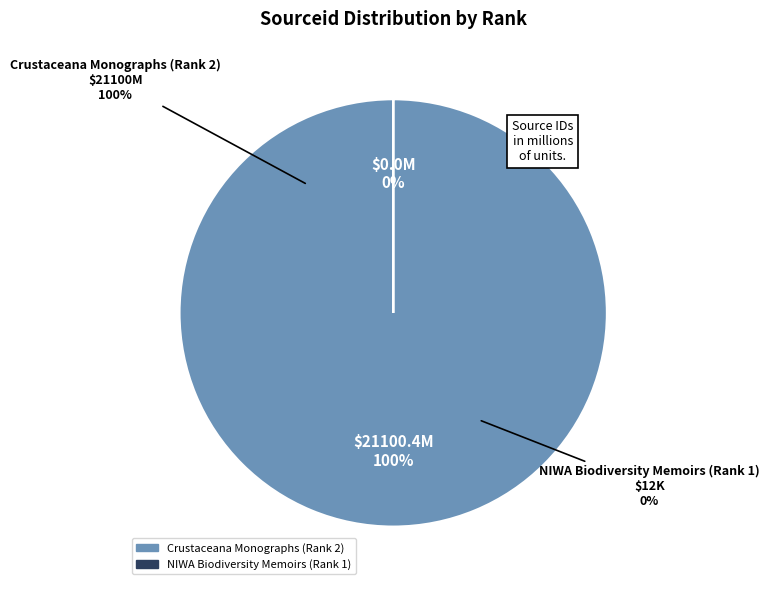

To the nearest percent, what is the average slice percentage?

50%